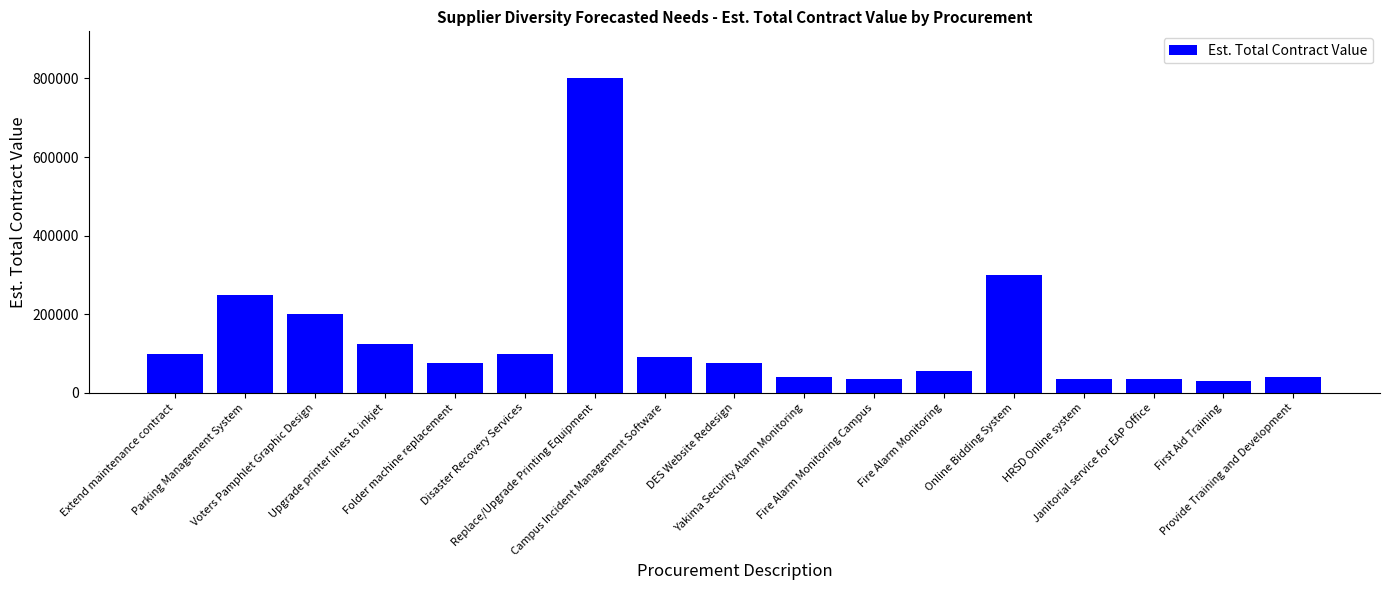

Are the bars horizontal?

No